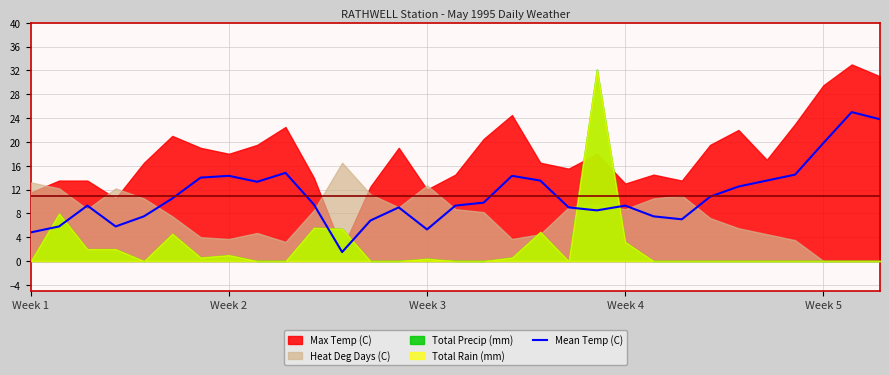

What is the difference between the values at 13 and 9?

5.8